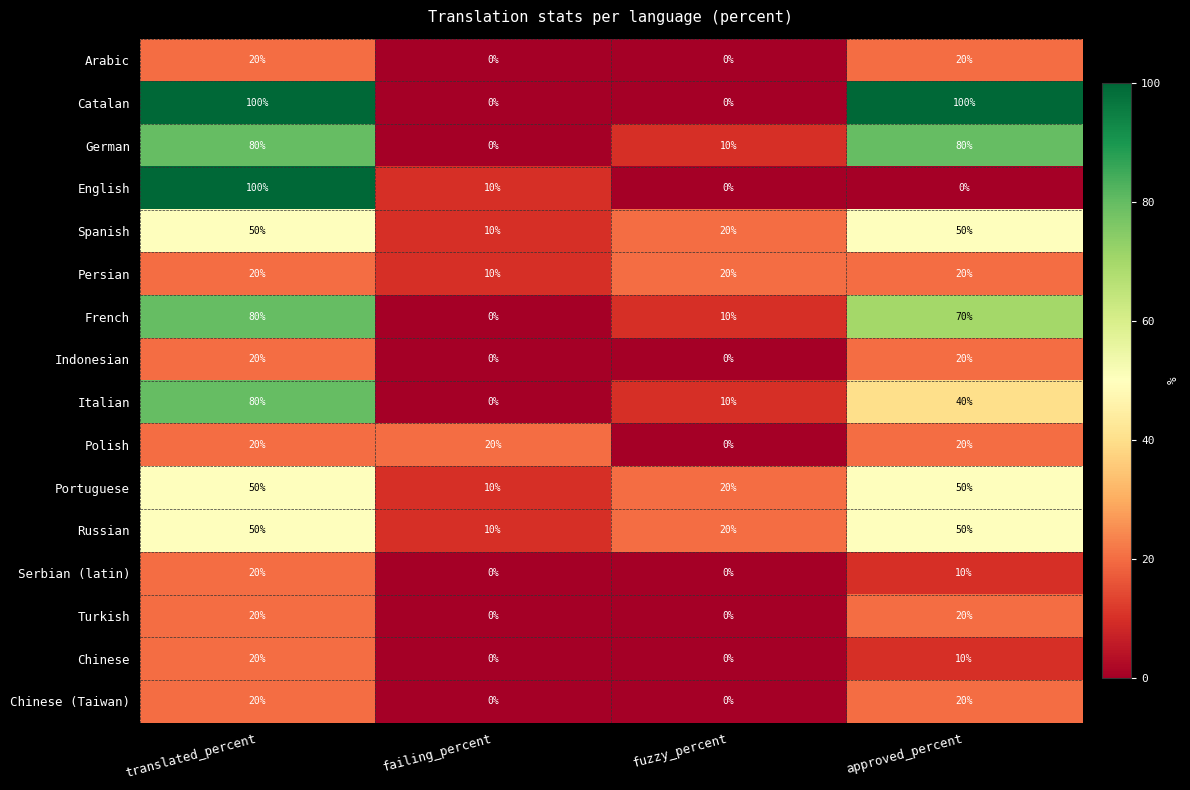

Count the Russian values in the range 20 to 50.

3